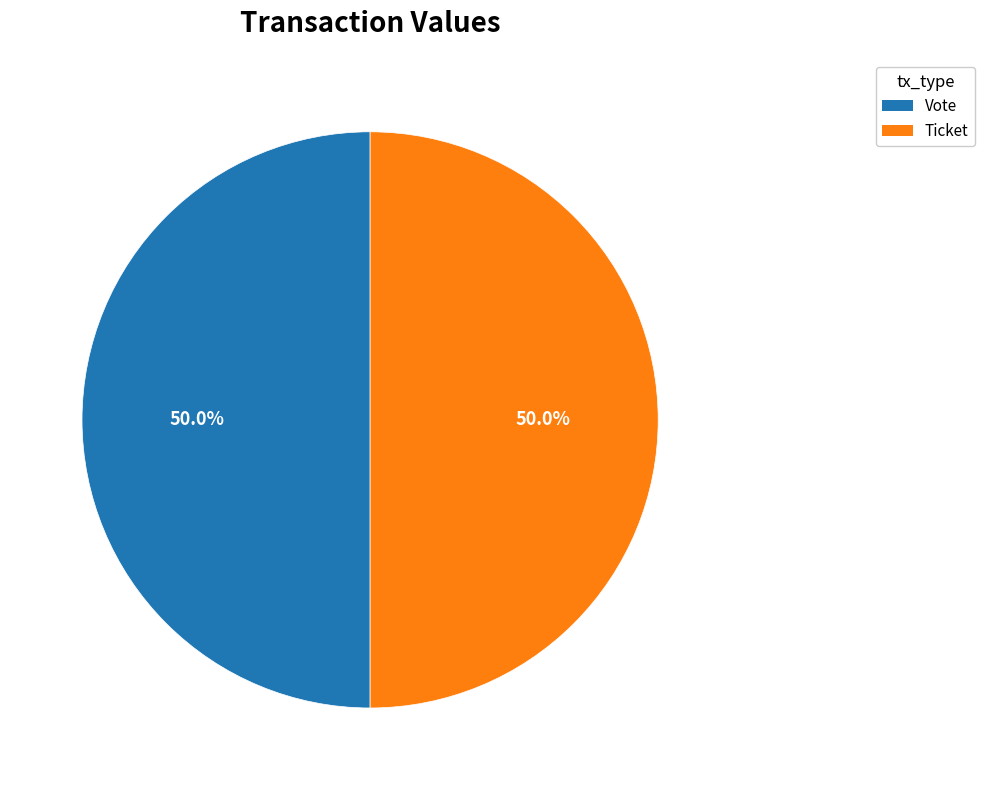

Approximately how many times larger is the value at Ticket compared to Vote?

1.0